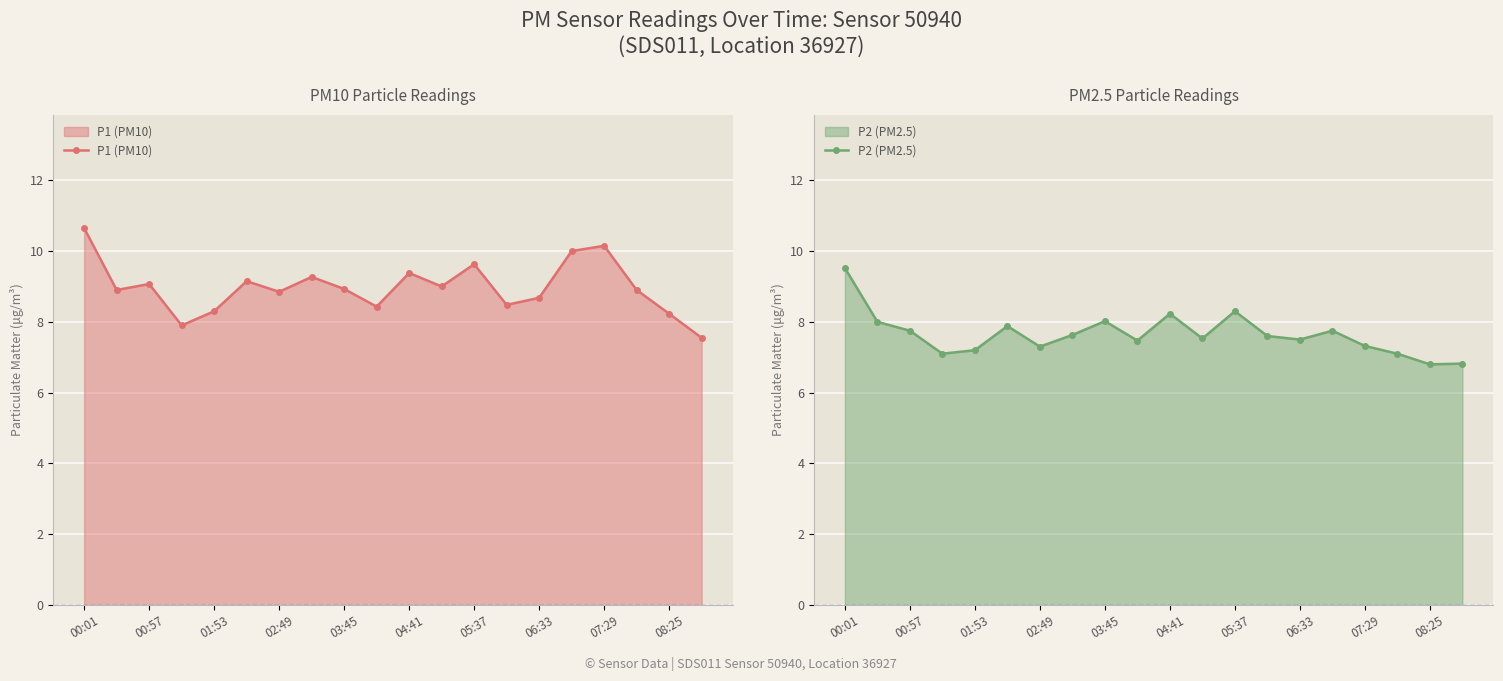

Does the chart display data point markers on the line(s)?

Yes